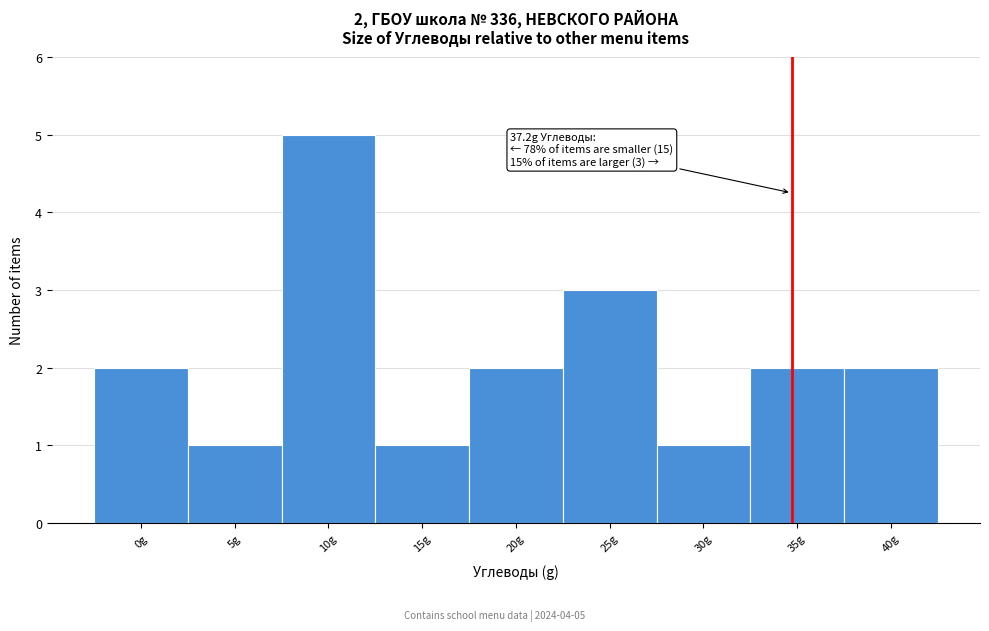

Reading left to right, extract all data points from this chart.

2	1	5	1	2	3	1	2	2